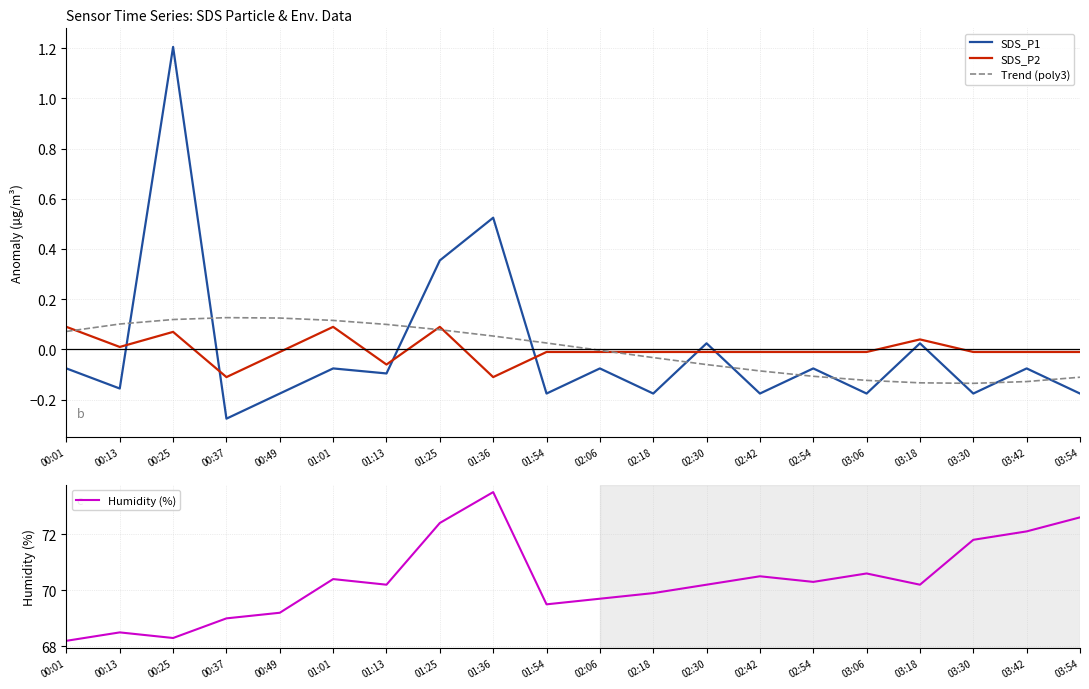

True or false: Humidity (%) and SDS_P2 cross at least once.

False